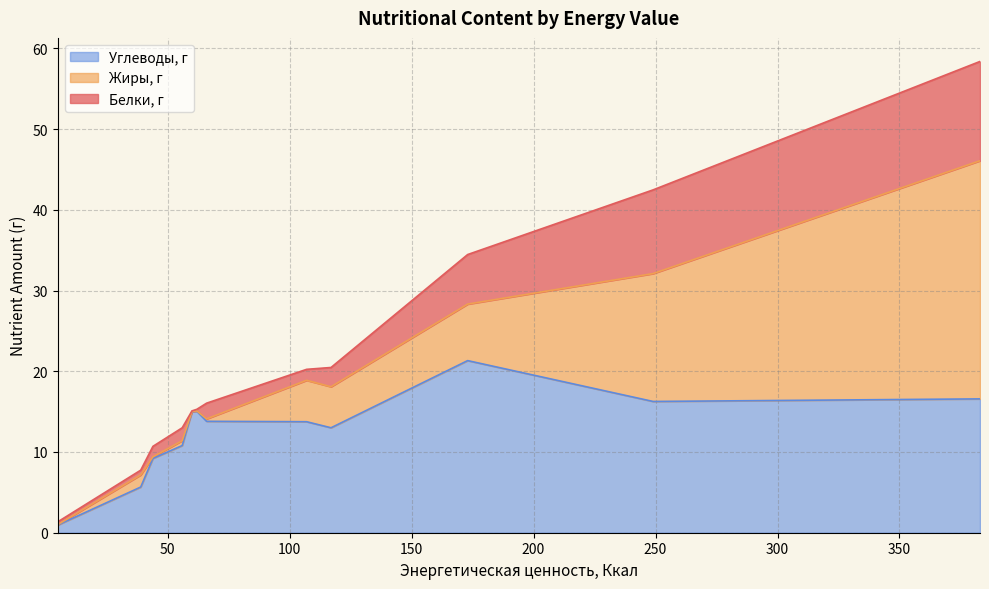

What is the total value across all series at 56?

13.0